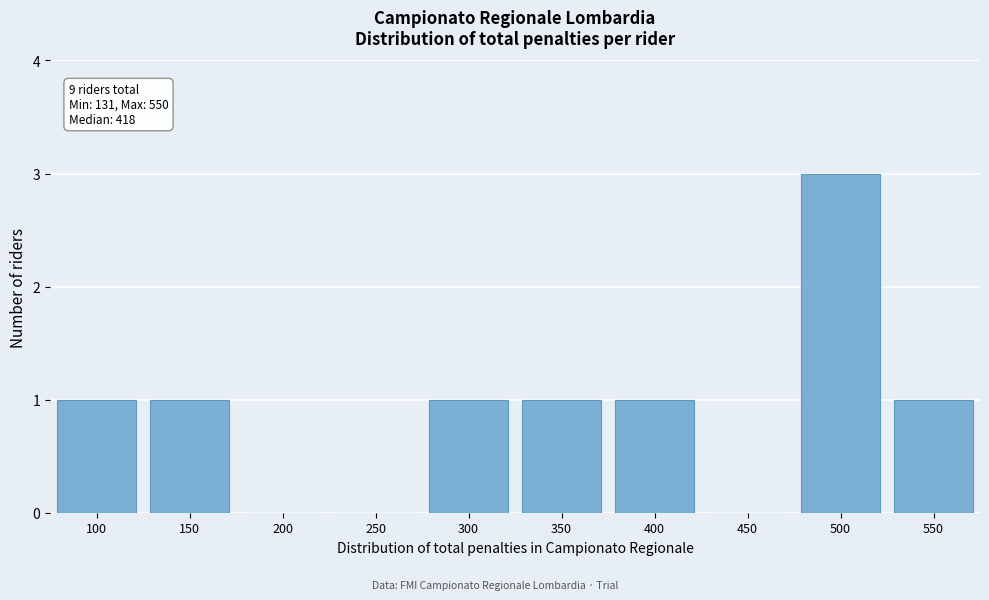

Reading right to left, transcribe all the data shown in this chart.

550=1	500=3	450=0	400=1	350=1	300=1	250=0	200=0	150=1	100=1